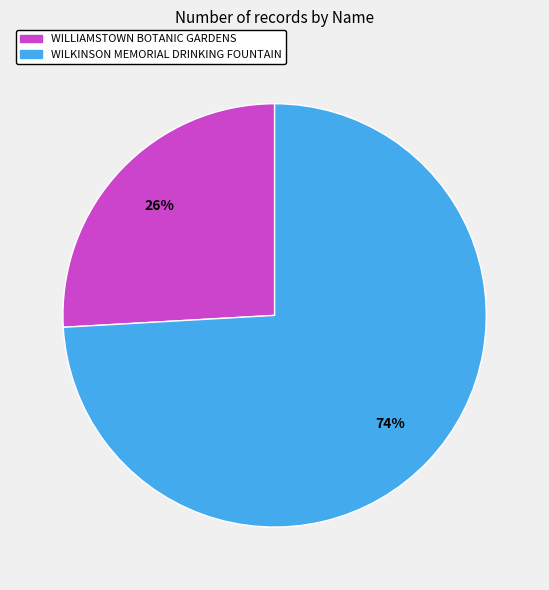

Which has a higher value, WILLIAMSTOWN BOTANIC GARDENS or WILKINSON MEMORIAL DRINKING FOUNTAIN?

WILKINSON MEMORIAL DRINKING FOUNTAIN